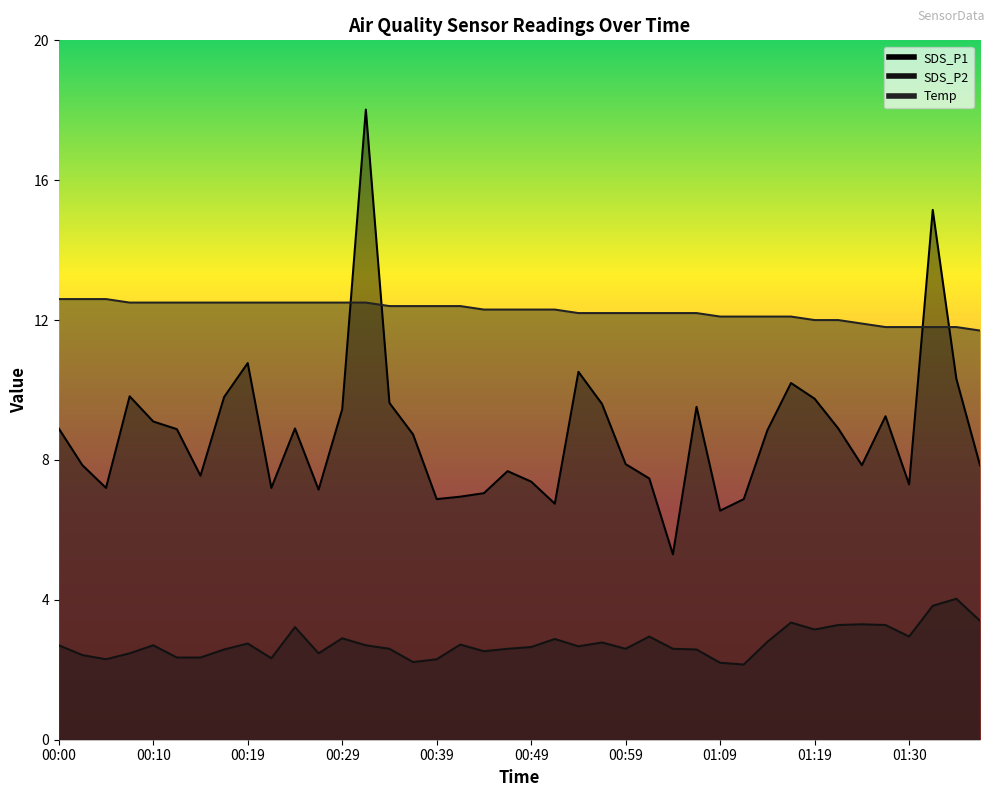

Rank the series by their average value, from highest to lowest.

Temp, SDS_P1, SDS_P2